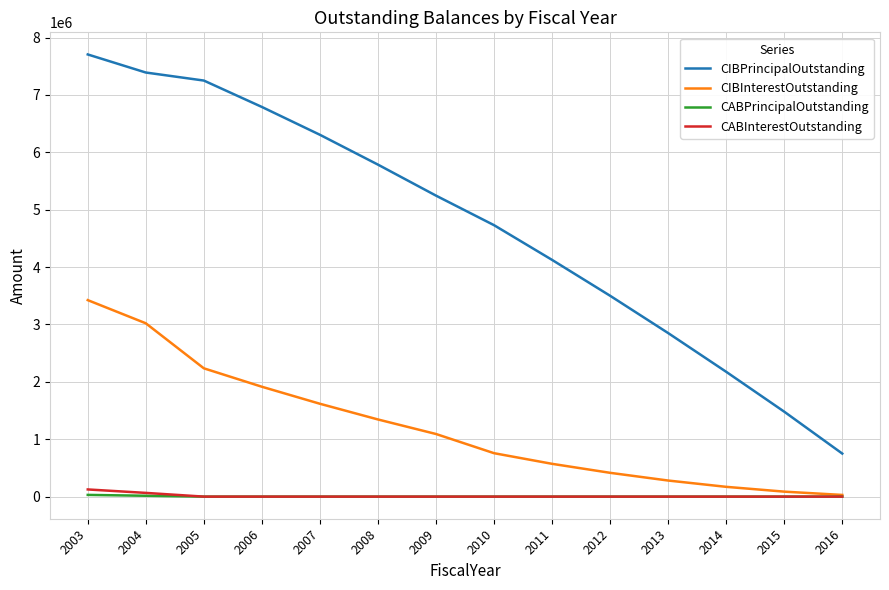

True or false: CIBPrincipalOutstanding and CIBInterestOutstanding cross at least once.

False